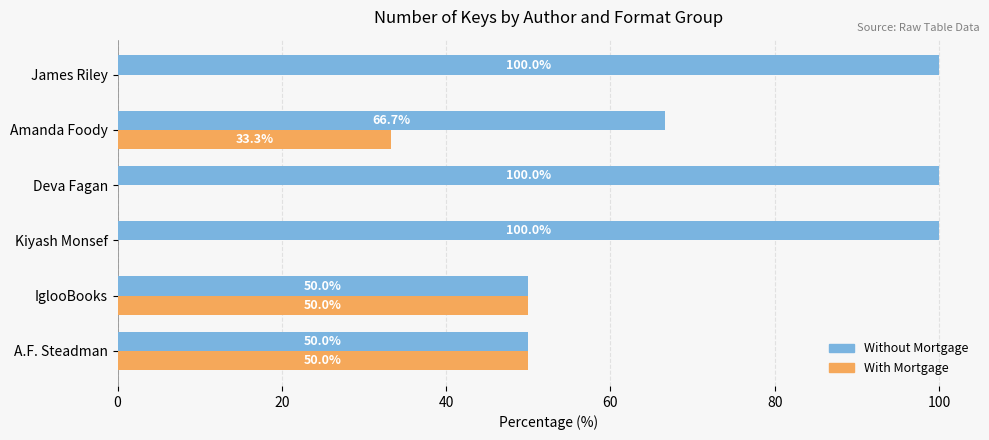

Is the value of Without Mortgage at Deva Fagan greater than the value of With Mortgage at Amanda Foody?

Yes